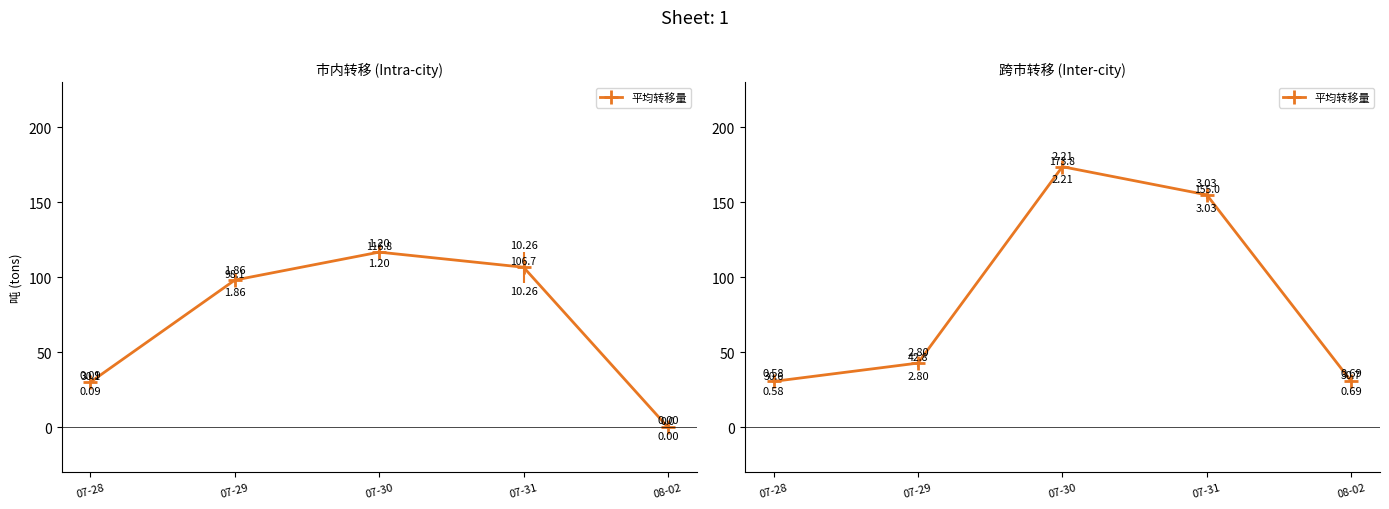

The value at 07-30 is 84.7. True or false?

False